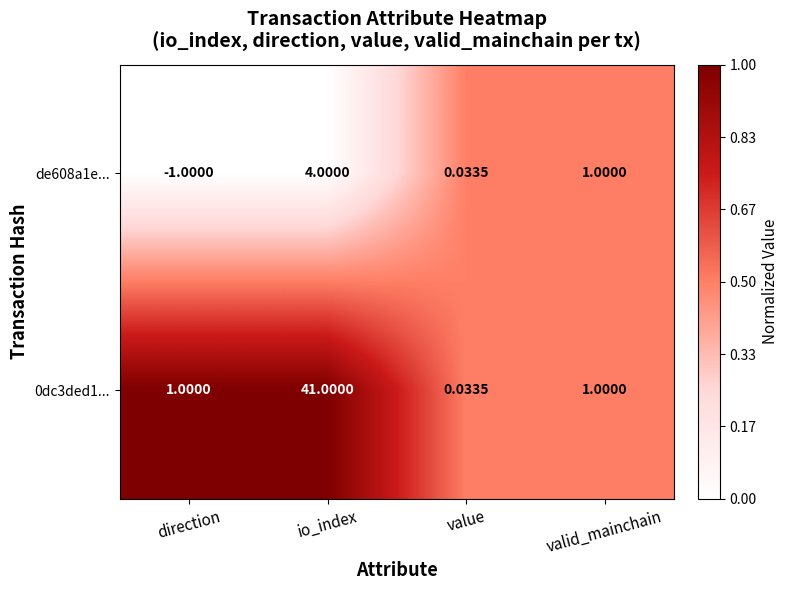

Is the value of 0dc3ded1... at direction greater than the value of de608a1e... at value?

Yes